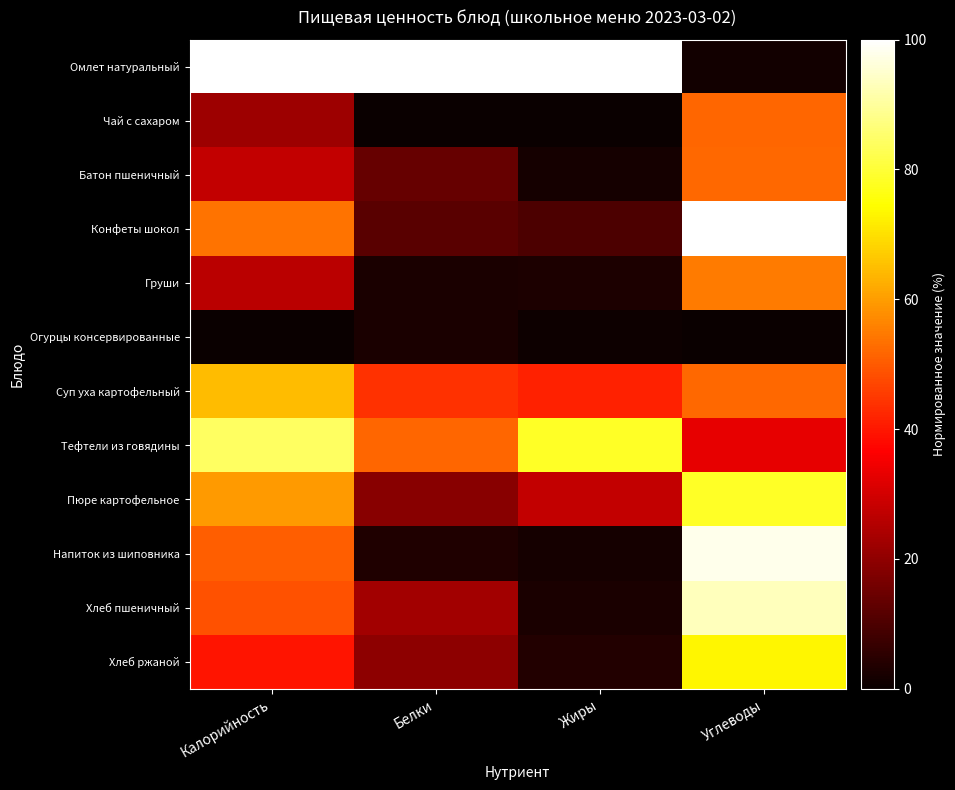

What is the difference between the highest and lowest values at Белки?

100.0